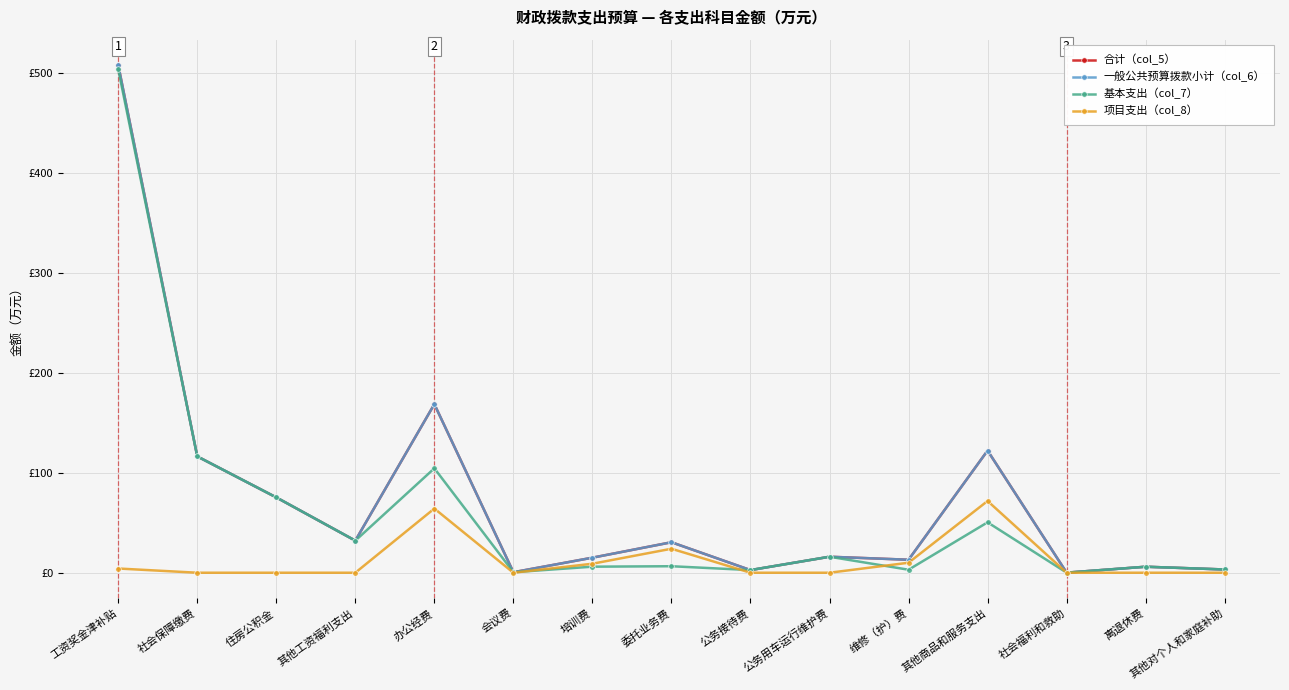

Does the chart have visible grid lines?

Yes